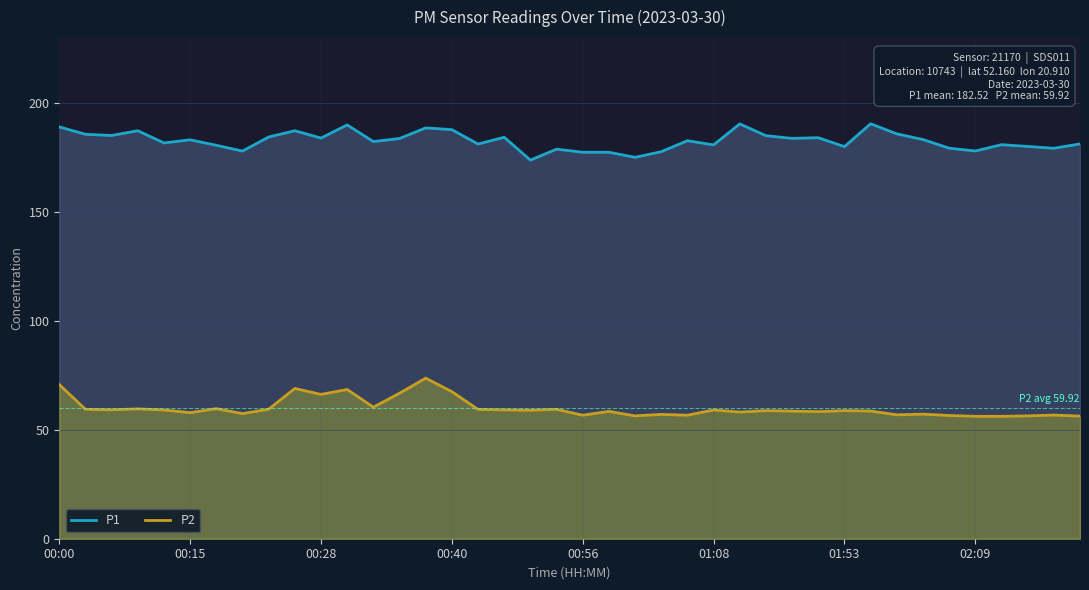

True or false: P2 and P1 cross at least once.

False